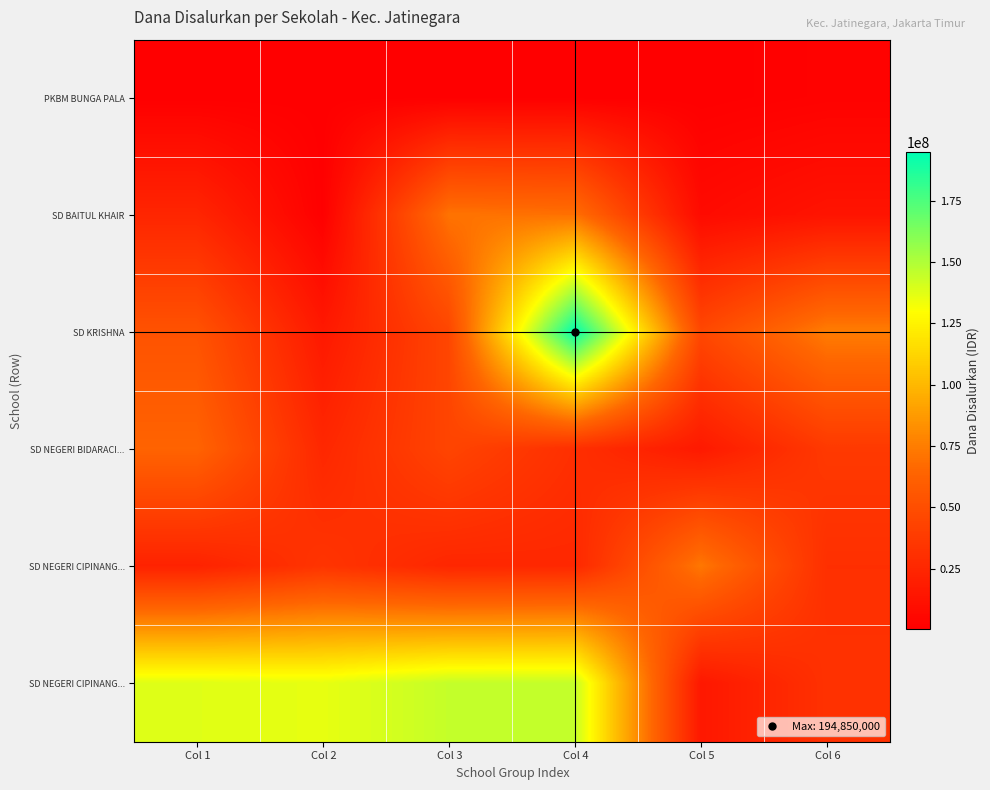

Which category has the lowest value across all series?

Col 1